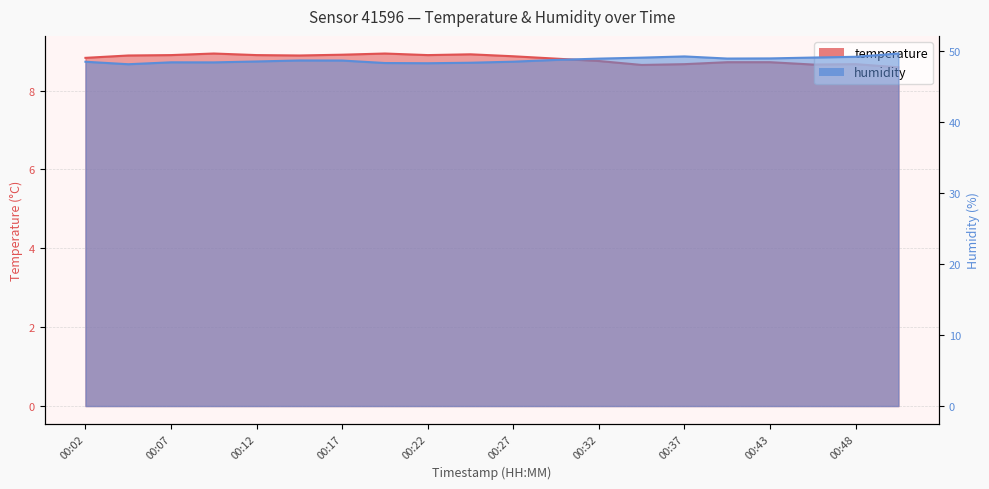

The value of humidity at 00:14 is 73.4. True or false?

False